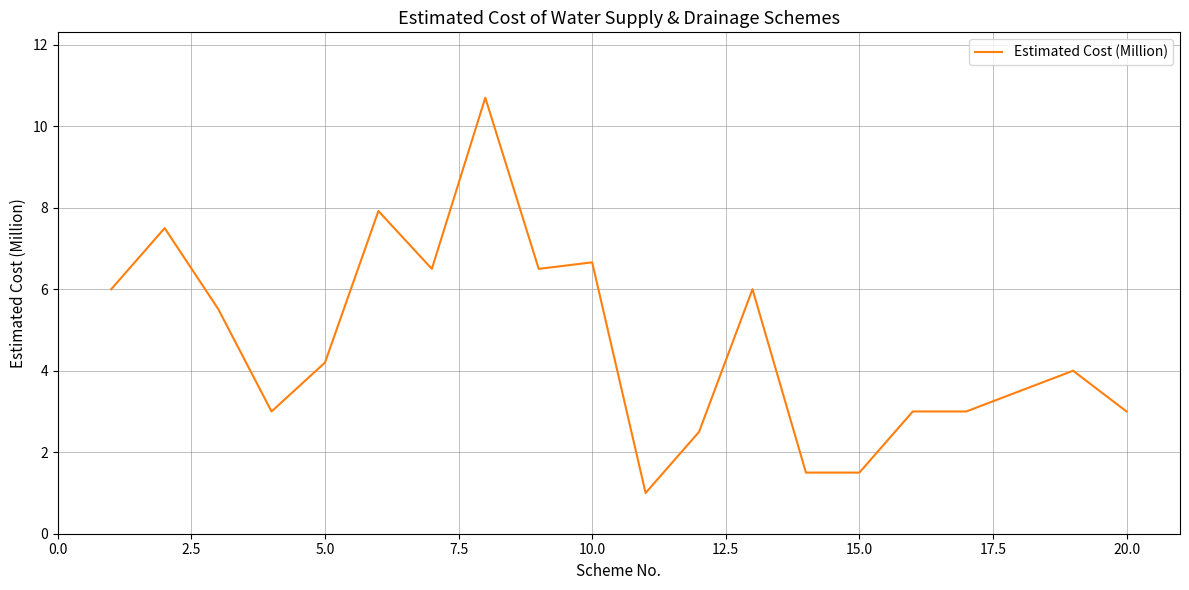

What is the maximum value shown in the chart?

10.7